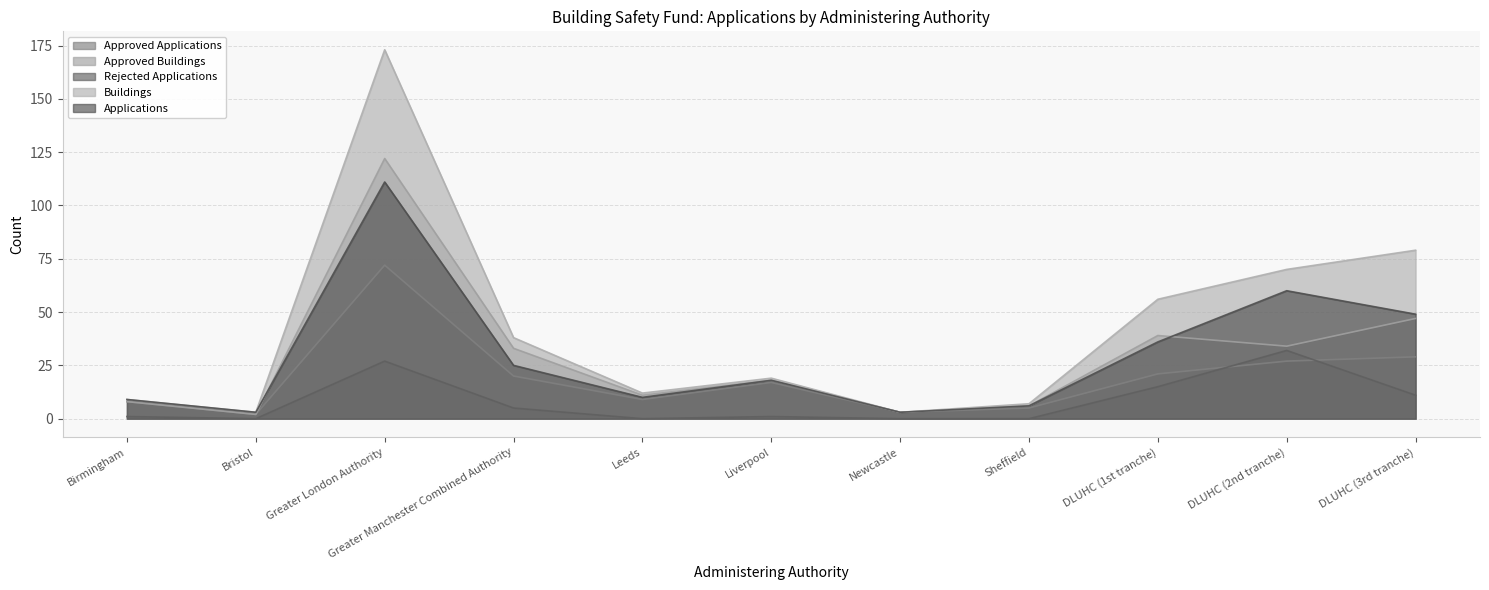

What is the difference between the maximum and minimum values in the Approved Applications series?

70